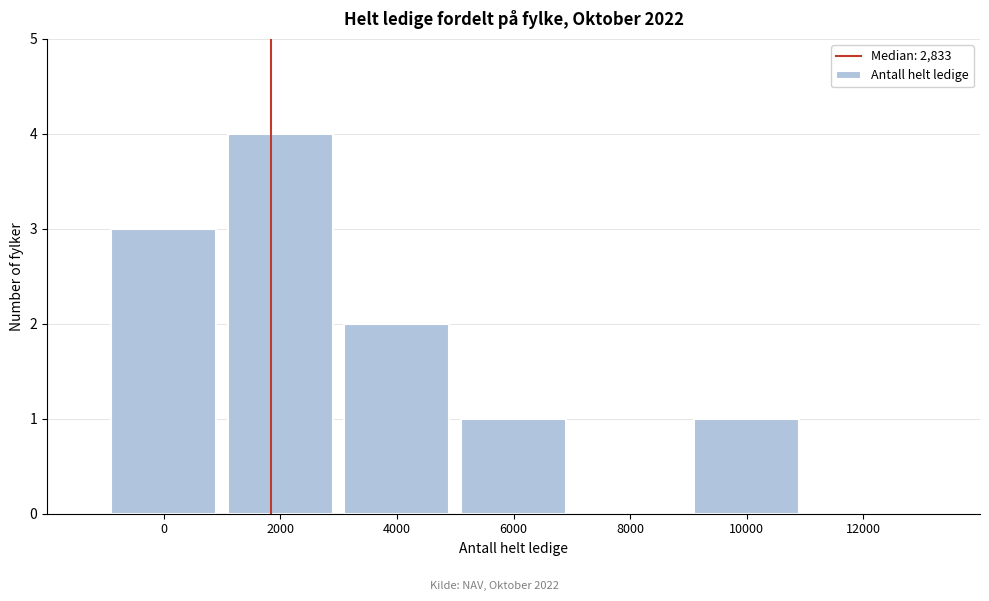

Reading left to right, transcribe all the data shown in this chart.

0=3	2000=4	4000=2	6000=1	8000=0	10000=1	12000=0